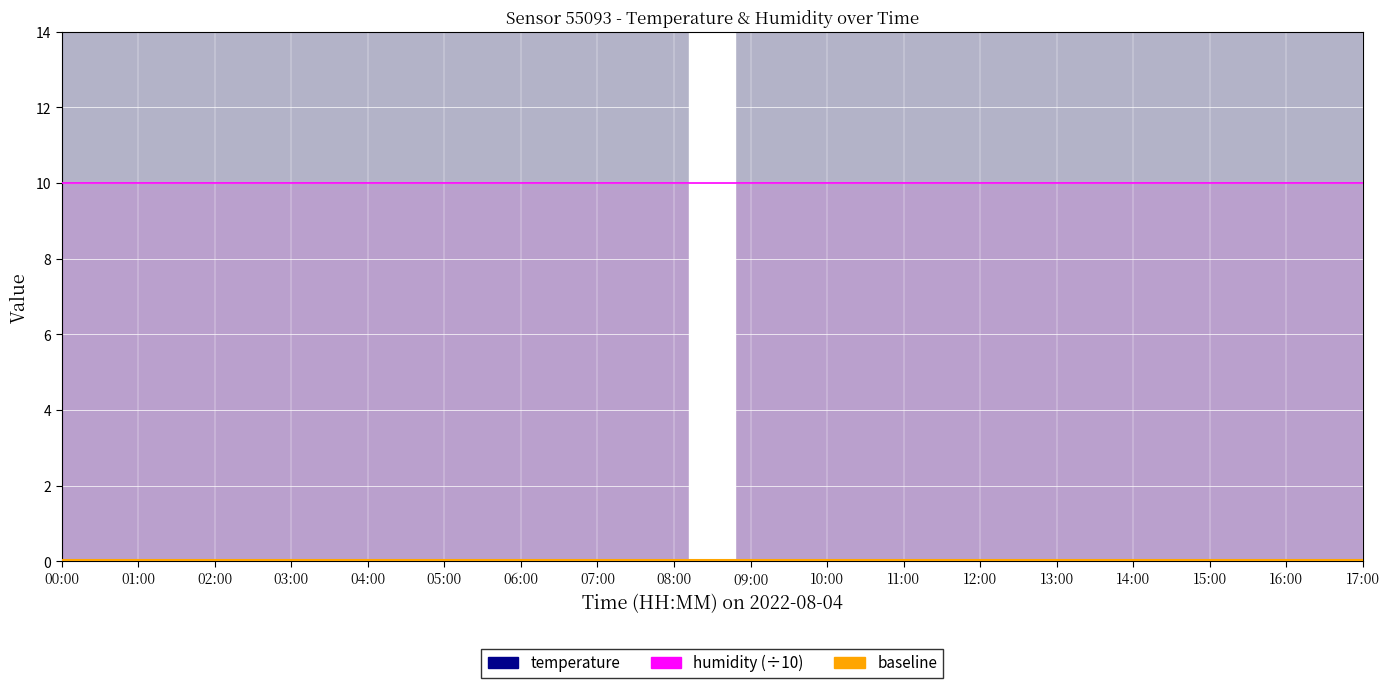

Read the temperature value at 01:00.

19.9